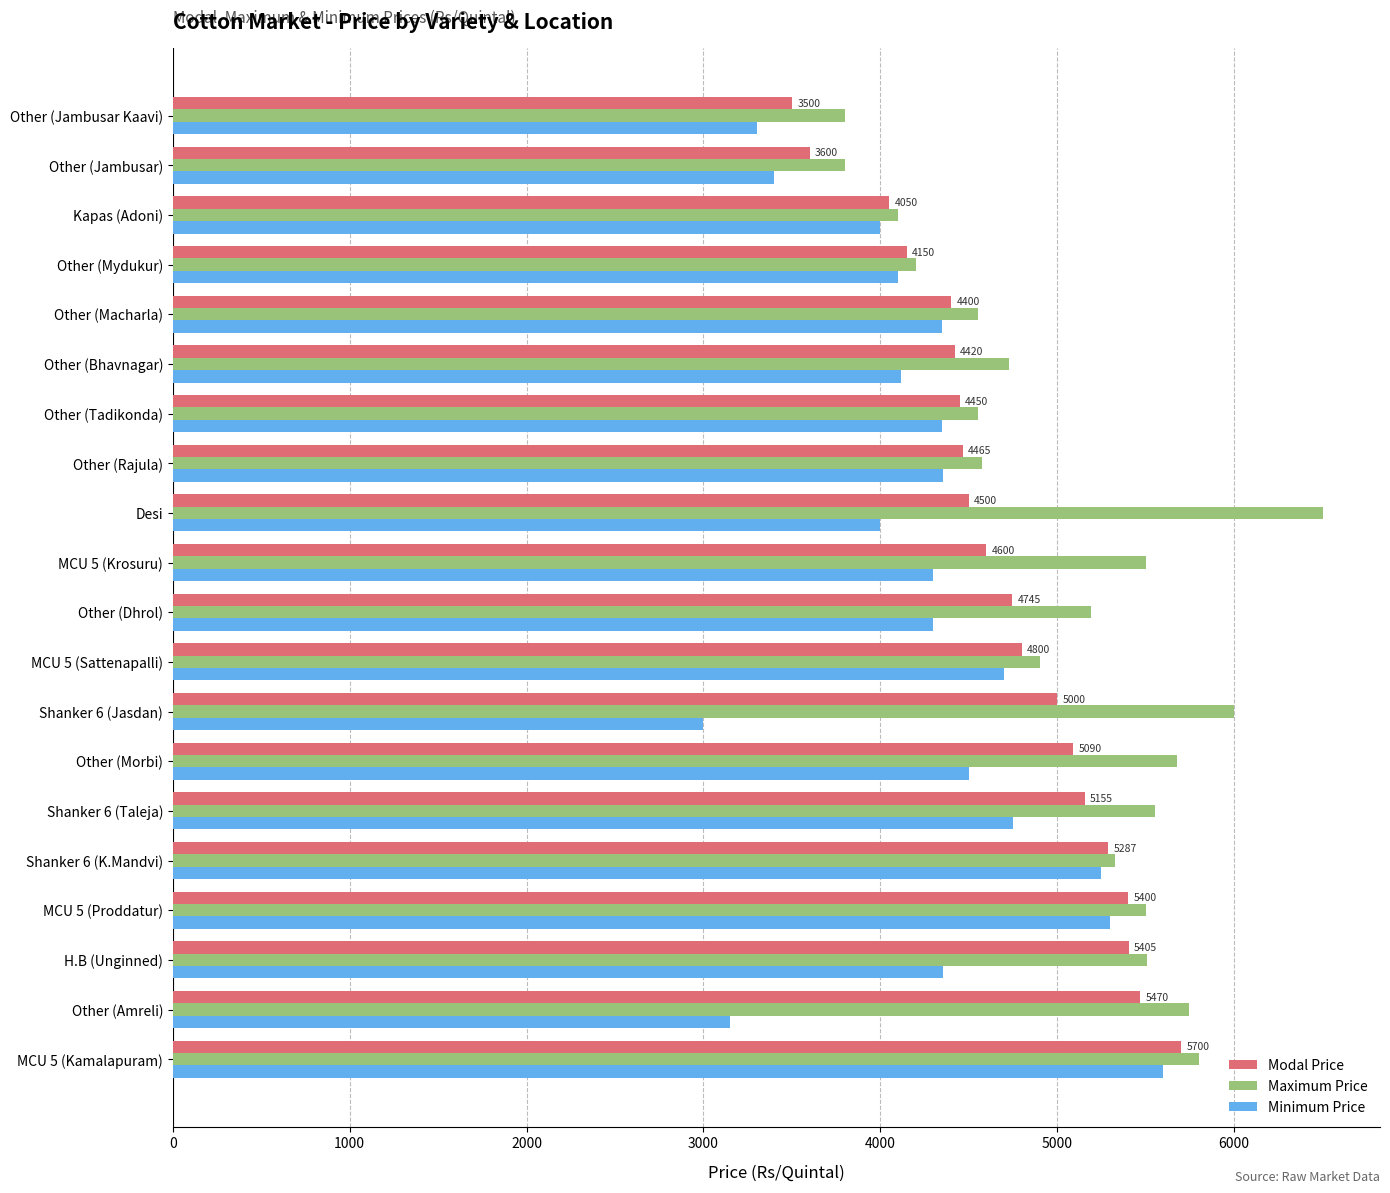

What is the sum of all Maximum Price values?

101500